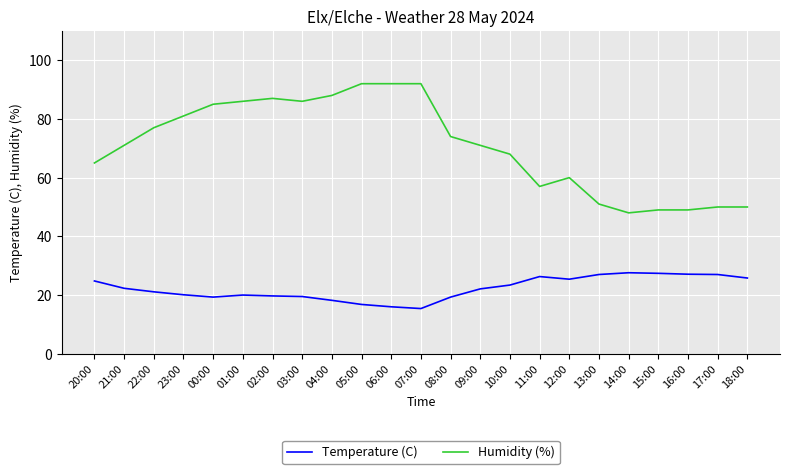

What are all the series names shown in the legend?

Temperature (C), Humidity (%)